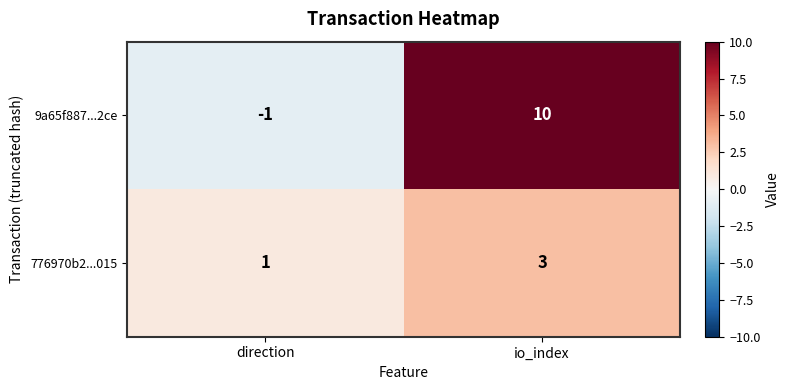

List the series in order of their overall mean, highest first.

9a65f887...2ce, 776970b2...015